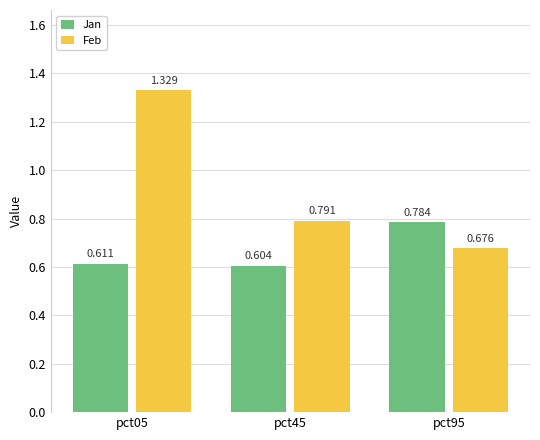

Between pct05 and pct45, which series saw the biggest shift?

Feb